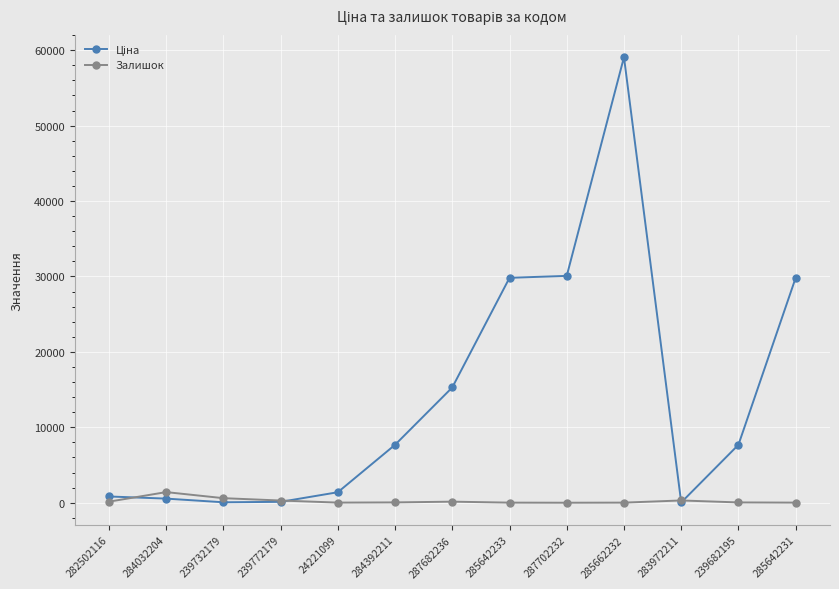

Which category has the highest value across all series?

285662232